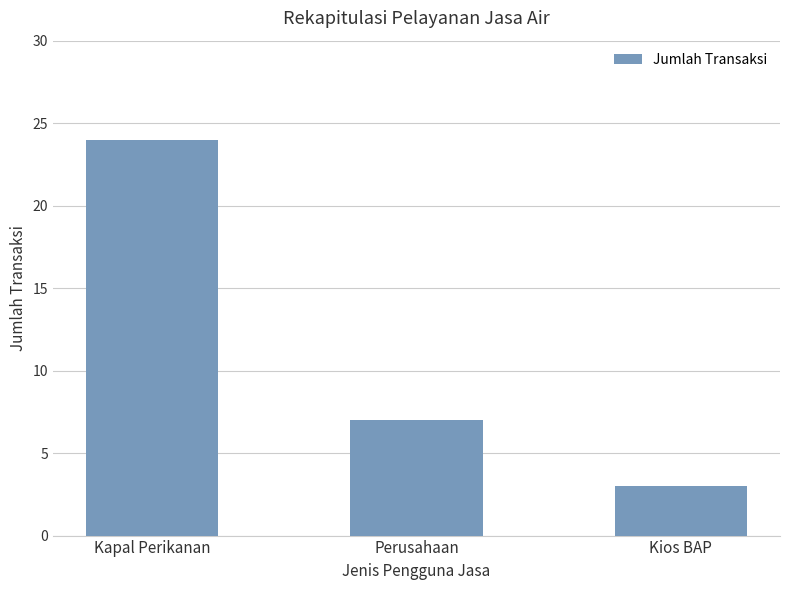

What is the label of the 3rd bar from the right?

Kapal Perikanan